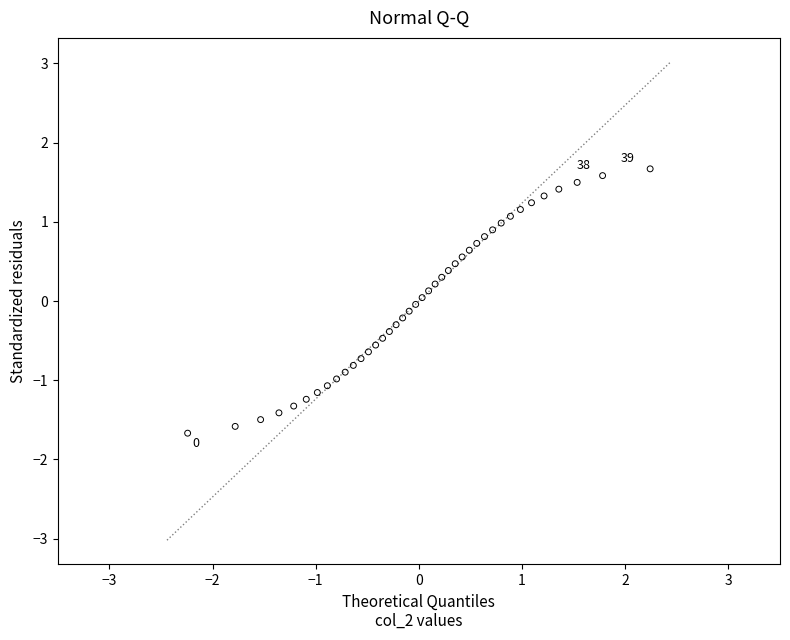

What is the range of X values (max minus min)?

4.5